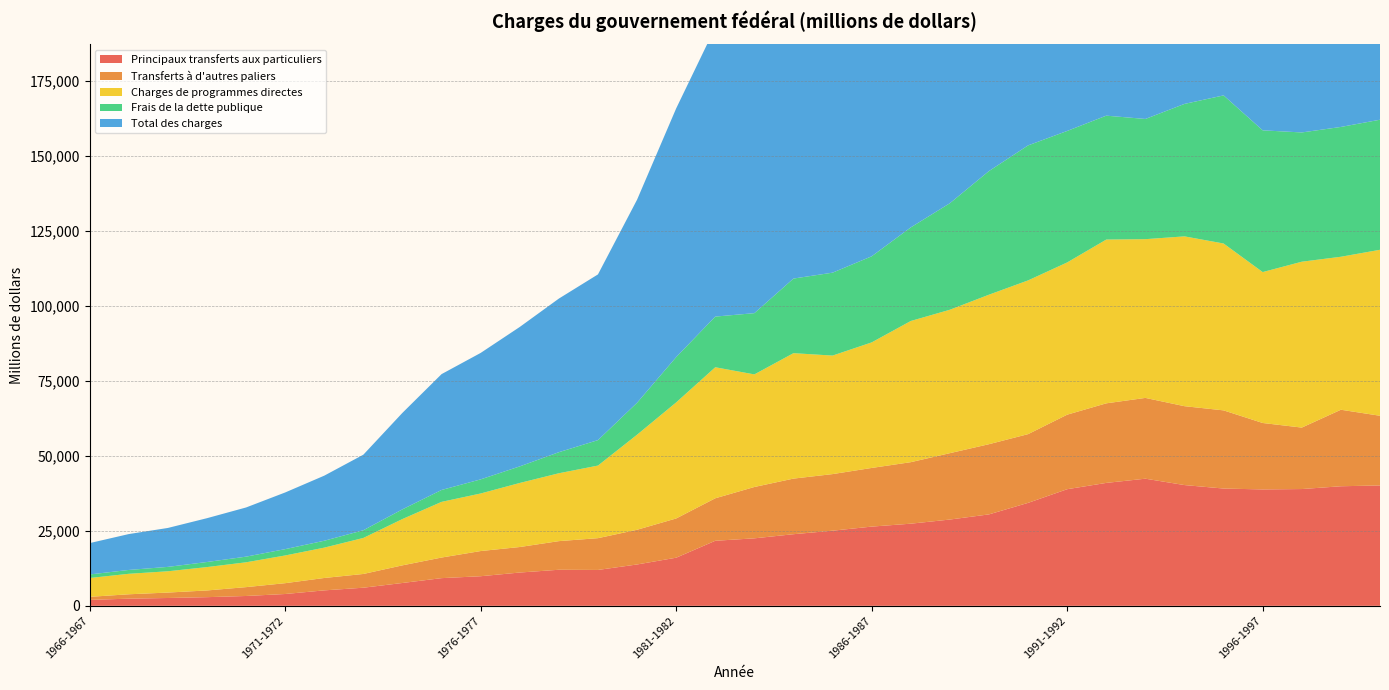

Reading left to right, what are all the values shown in this chart?

Principaux transferts aux particuliers: 1966-1967=1983	1967-1968=2385	1968-1969=2612	1969-1970=2888	1970-1971=3281	1971-1972=3942	1972-1973=5153	1973-1974=6042	1974-1975=7620	1975-1976=9233	1976-1977=9873	1977-1978=11104	1978-1979=12030	1979-1980=11967	1980-1981=13793	1981-1982=16051	1982-1983=21697	1983-1984=22514	1984-1985=23888	1985-1986=25062	1986-1987=26423	1987-1988=27400	1988-1989=28780	1989-1990=30501	1990-1991=34343	1991-1992=38900	1992-1993=41002	1993-1994=42407	1994-1995=40280	1995-1996=39121	1996-1997=38826	1997-1998=38952	1998-1999=39884	1999-2000=40157
Transferts à d'autres paliers: 1966-1967=1016	1967-1968=1464	1968-1969=1813	1969-1970=2237	1970-1971=2954	1971-1972=3610	1972-1973=4134	1973-1974=4585	1974-1975=5884	1975-1976=6874	1976-1977=8399	1977-1978=8512	1978-1979=9551	1979-1980=10601	1980-1981=11578	1981-1982=13088	1982-1983=14177	1983-1984=17125	1984-1985=18548	1985-1986=18879	1986-1987=19569	1987-1988=20518	1988-1989=22145	1989-1990=23417	1990-1991=22928	1991-1992=24865	1992-1993=26544	1993-1994=26947	1994-1995=26313	1995-1996=26076	1996-1997=22162	1997-1998=20504	1998-1999=25523	1999-2000=23243
Charges de programmes directes: 1966-1967=6279	1967-1968=6832	1968-1969=7098	1969-1970=7796	1970-1971=8281	1971-1972=9243	1972-1973=10122	1973-1974=12016	1974-1975=15448	1975-1976=18568	1976-1977=19200	1977-1978=21365	1978-1979=22638	1979-1980=24215	1980-1981=31708	1981-1982=38710	1982-1983=43702	1983-1984=37555	1984-1985=41843	1985-1986=39533	1986-1987=41878	1987-1988=47091	1988-1989=47839	1989-1990=49866	1990-1991=51279	1991-1992=50779	1992-1993=54627	1993-1994=52950	1994-1995=56645	1995-1996=55659	1996-1997=50339	1997-1998=55329	1998-1999=51031	1999-2000=55366
Frais de la dette publique: 1966-1967=1182	1967-1968=1286	1968-1969=1464	1969-1970=1694	1970-1971=1887	1971-1972=2110	1972-1973=2300	1973-1974=2565	1974-1975=3238	1975-1976=3970	1976-1977=4708	1977-1978=5531	1978-1979=7024	1979-1980=8494	1980-1981=10658	1981-1982=15114	1982-1983=16903	1983-1984=20430	1984-1985=24887	1985-1986=27657	1986-1987=28718	1987-1988=31223	1988-1989=35532	1989-1990=41246	1990-1991=45034	1991-1992=43861	1992-1993=41332	1993-1994=40099	1994-1995=44185	1995-1996=49407	1996-1997=47281	1997-1998=43120	1998-1999=43303	1999-2000=43384
Total des charges: 1966-1967=10460	1967-1968=11967	1968-1969=12987	1969-1970=14615	1970-1971=16403	1971-1972=18905	1972-1973=21709	1973-1974=25208	1974-1975=32190	1975-1976=38645	1976-1977=42180	1977-1978=46512	1978-1979=51243	1979-1980=55277	1980-1981=67737	1981-1982=82963	1982-1983=96479	1983-1984=97624	1984-1985=109166	1985-1986=111131	1986-1987=116588	1987-1988=126232	1988-1989=134296	1989-1990=145030	1990-1991=153584	1991-1992=158405	1992-1993=163505	1993-1994=162403	1994-1995=167423	1995-1996=170263	1996-1997=158608	1997-1998=157905	1998-1999=159741	1999-2000=162150